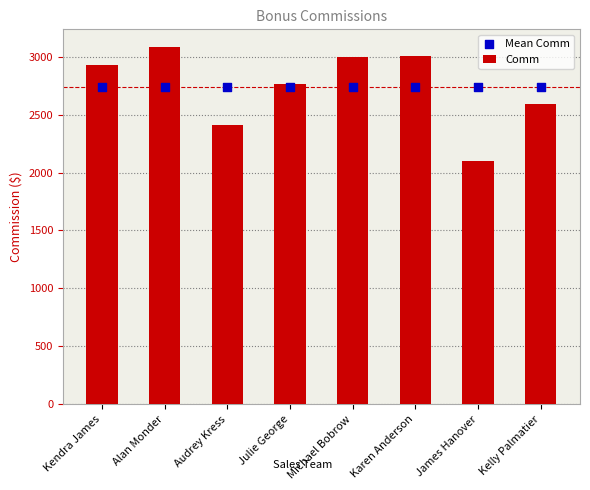

Which series has the largest Y range (max minus min)?

Comm